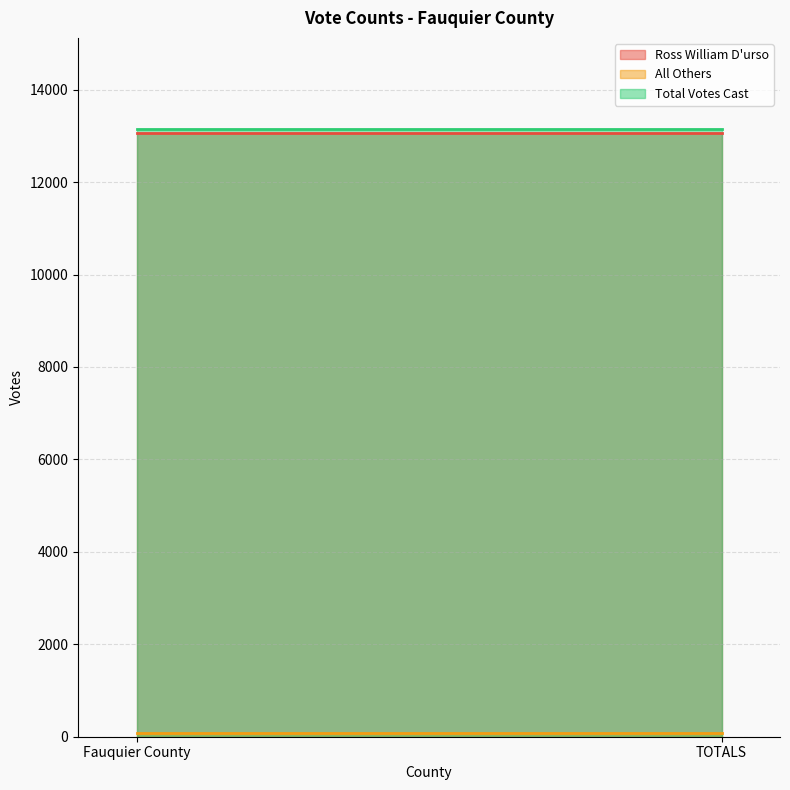

Is the value of All Others at Fauquier County greater than the value of Ross William D'urso at TOTALS?

No